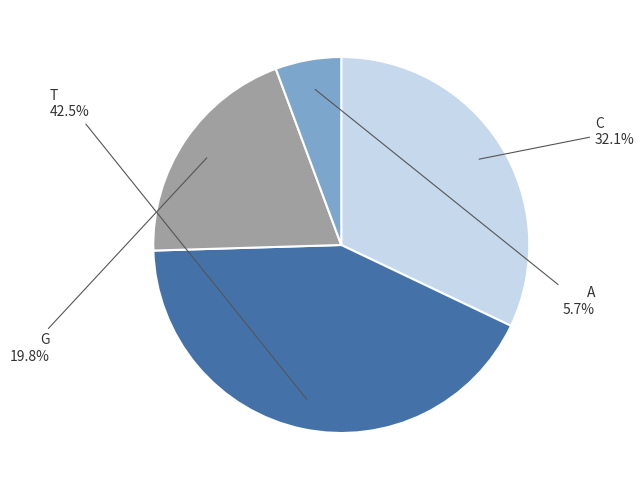

Is there any slice that represents more than half of the pie?

No